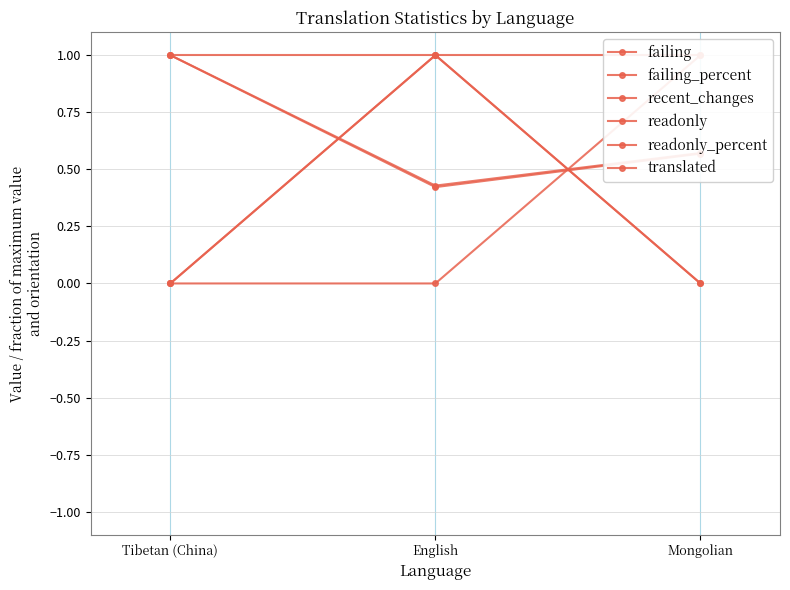

Which category has the lowest value across all series?

Tibetan (China)